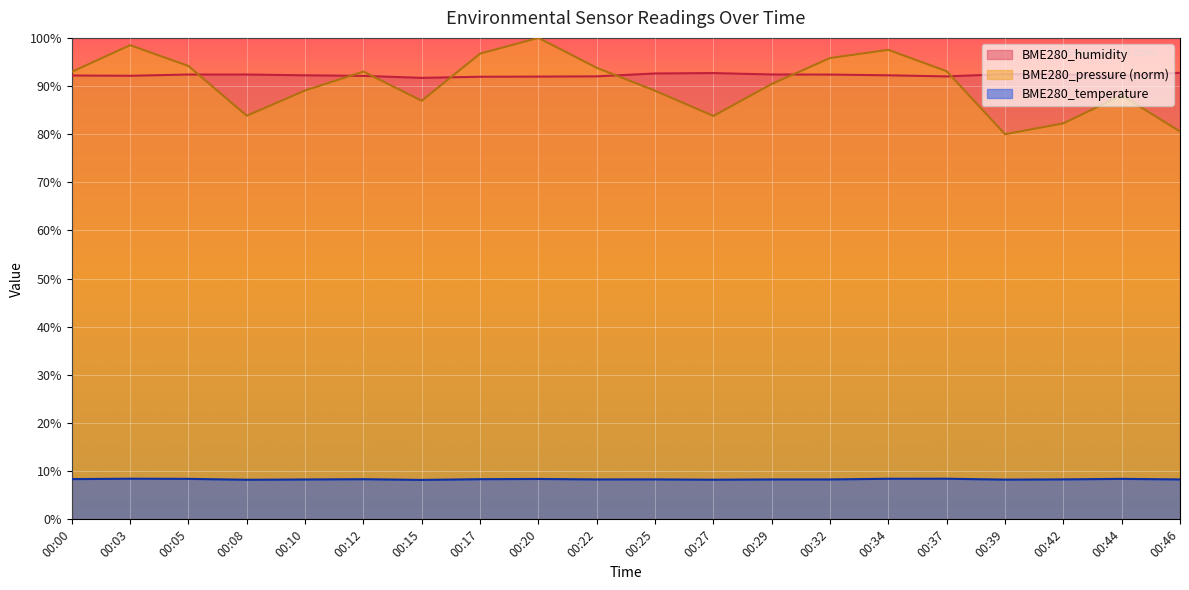

Rank the series by their maximum value, from lowest to highest.

BME280_temperature, BME280_humidity, BME280_pressure (norm)